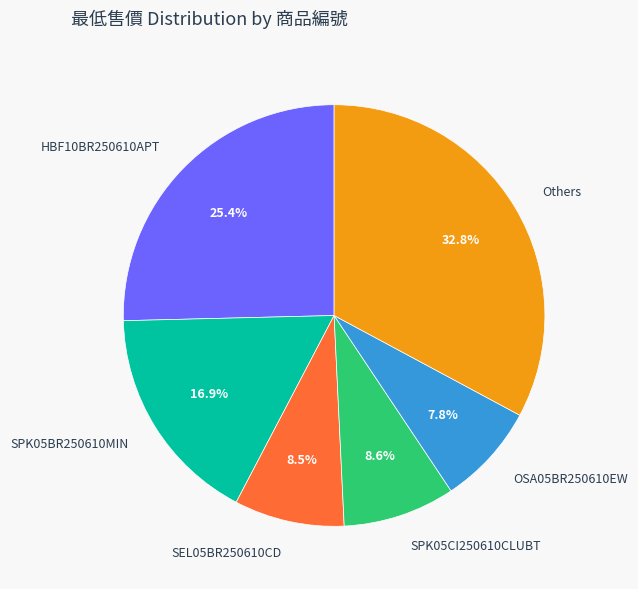

Which slice is the largest?

Others